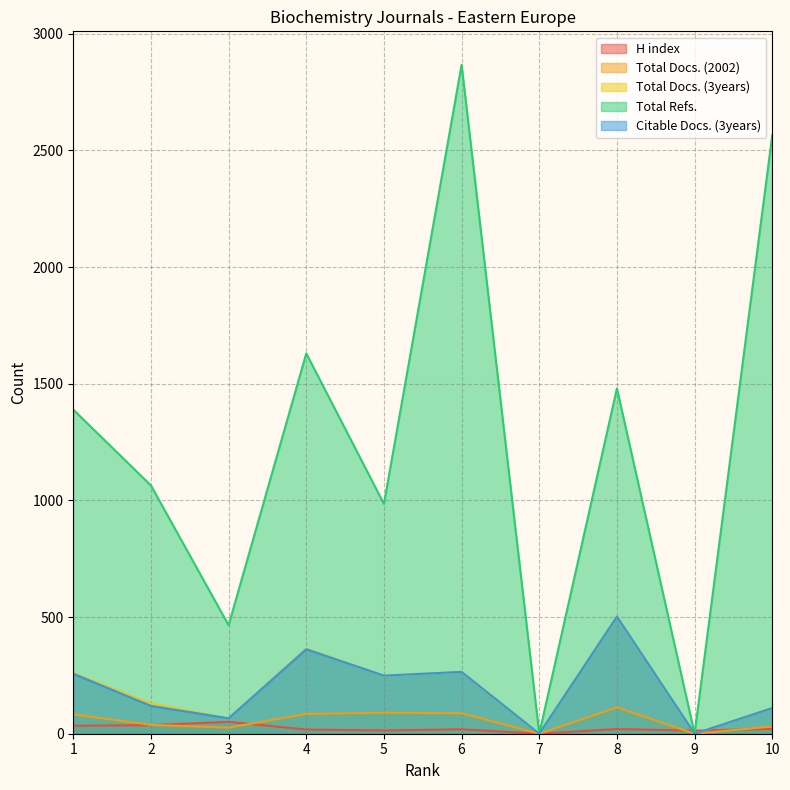

Where is H index nearest to the value 25?

10